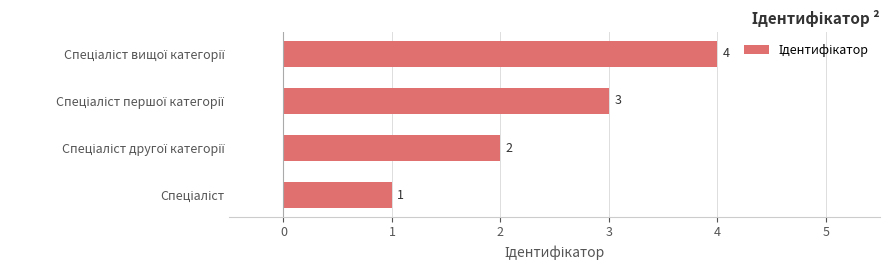

What is the maximum value shown in the chart?

4